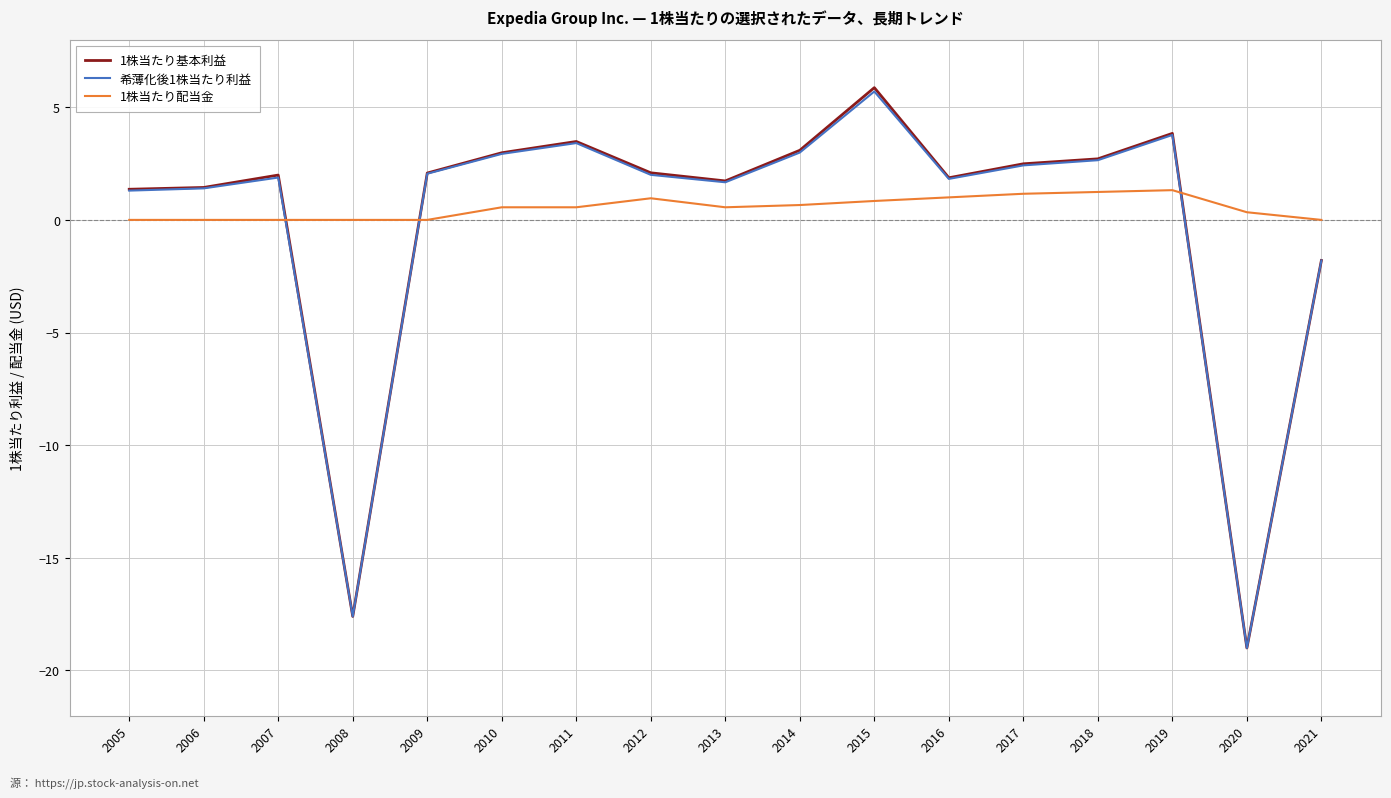

Where is the first local maximum for 1株当たり基本利益?

2007